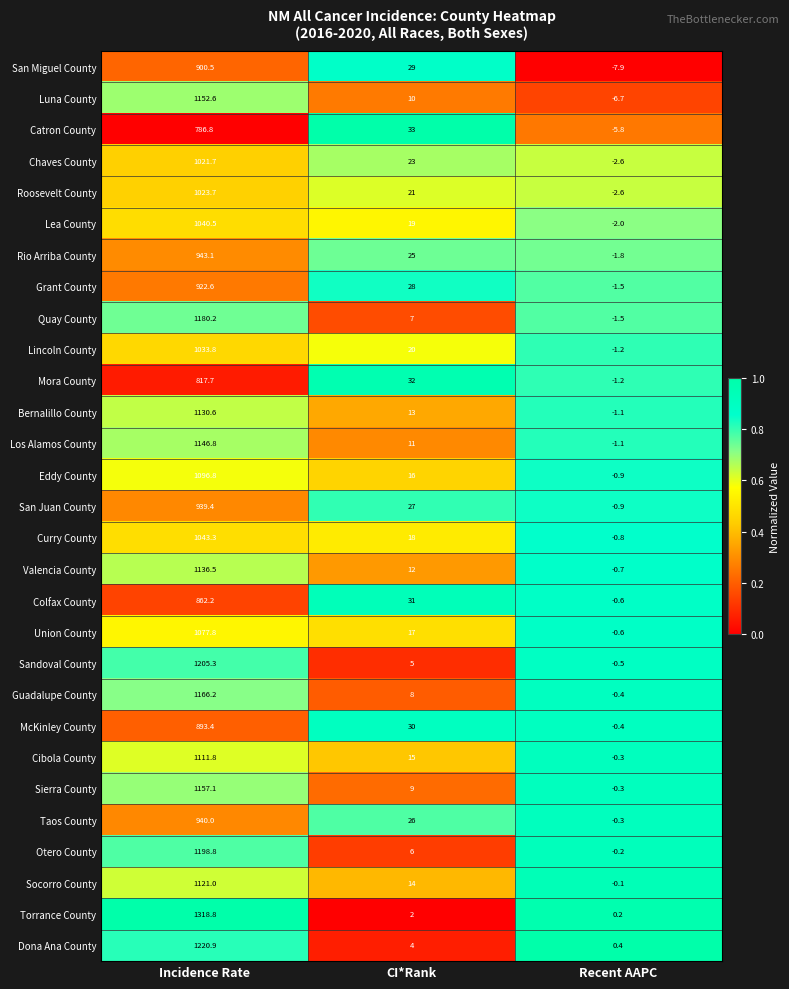

Between CI*Rank and Recent AAPC, which series saw the biggest shift?

Catron County